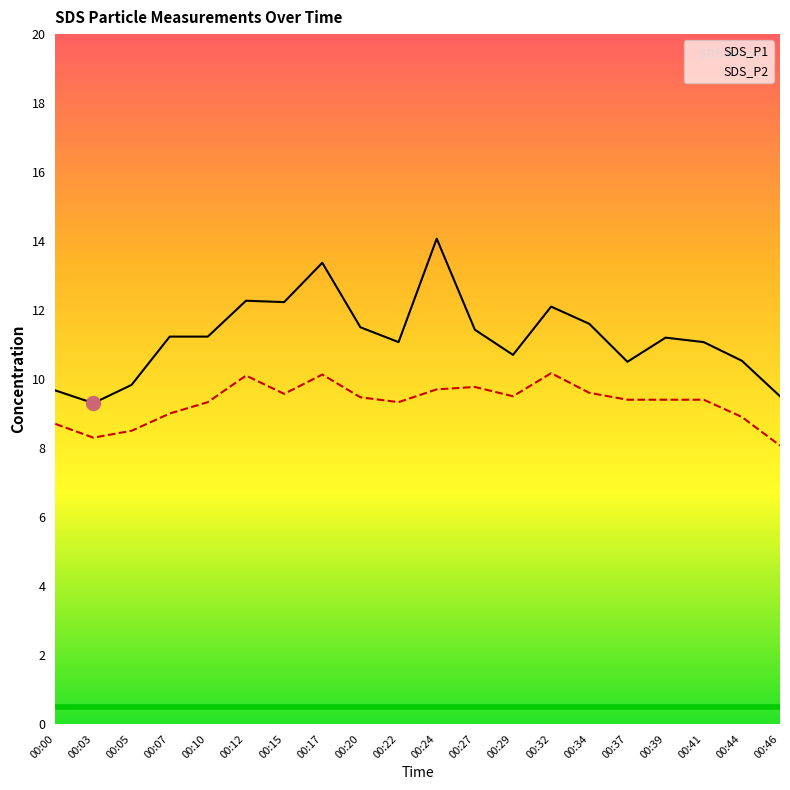

At which label does SDS_P1 first exceed 11?

00:07